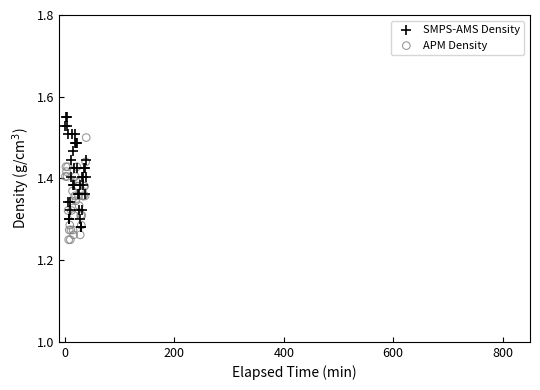

Which series reaches the maximum Y coordinate?

SMPS-AMS Density